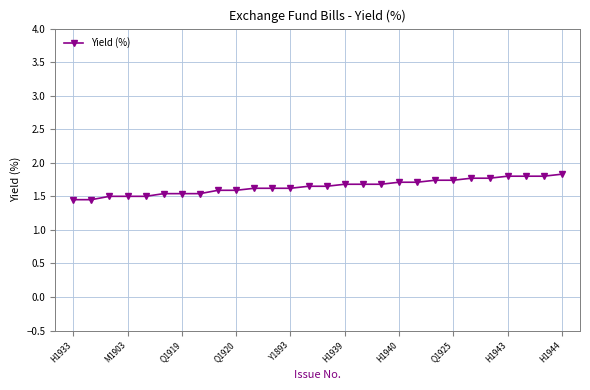

What is the value of the 26th point from the left?

1.8